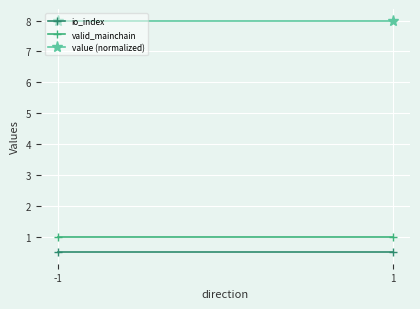

What is the sum of the value (normalized) values at -1 and 1?

16.0